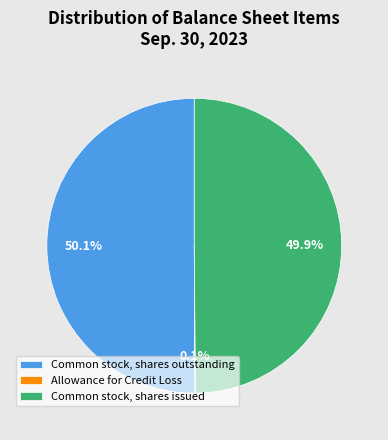

To the nearest percent, what portion does Common stock, shares issued represent?

50%